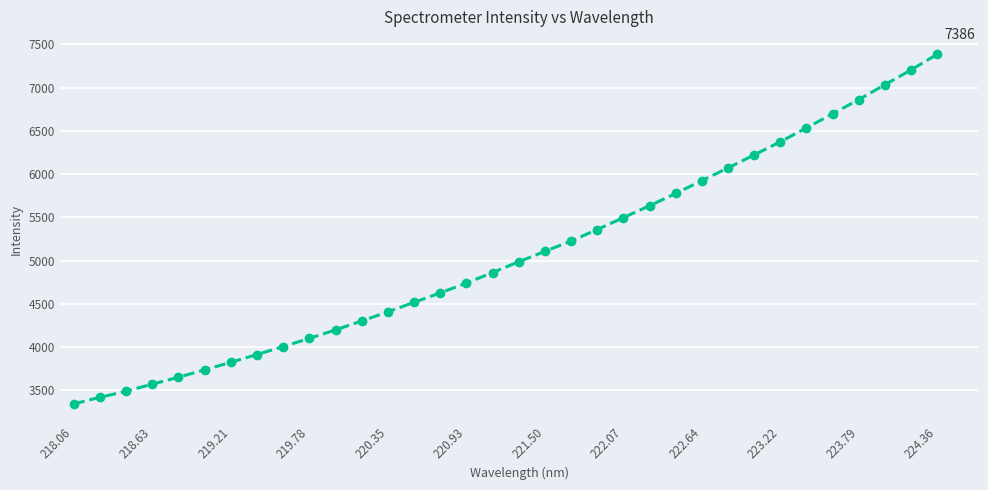

How many values are below 4986?

17